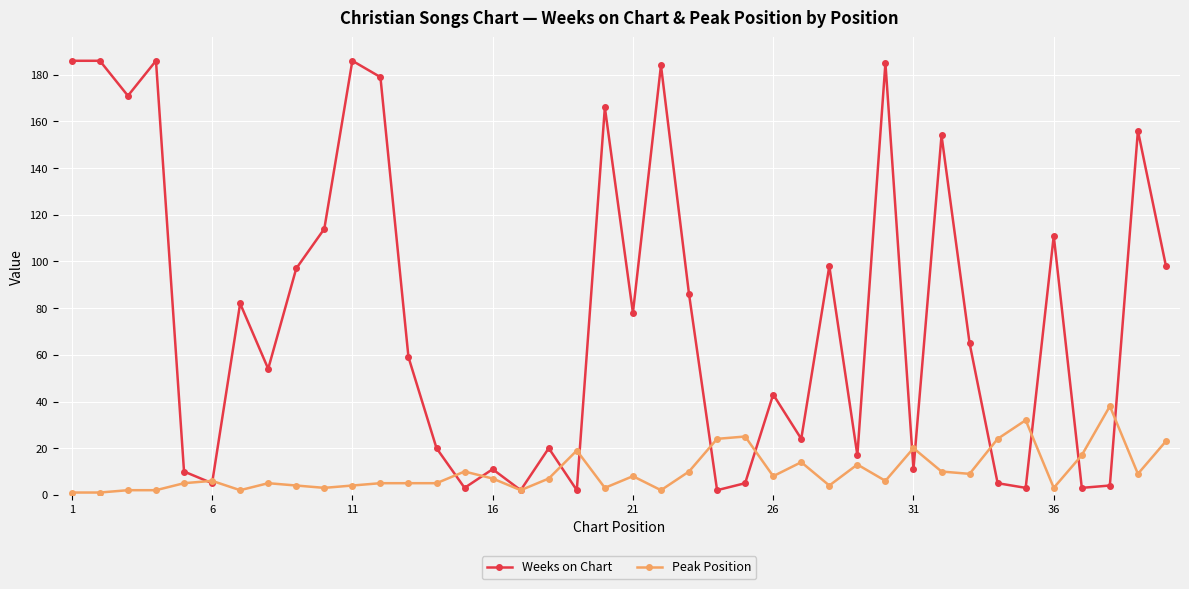

List the series in order of their peak value, highest first.

Weeks on Chart, Peak Position